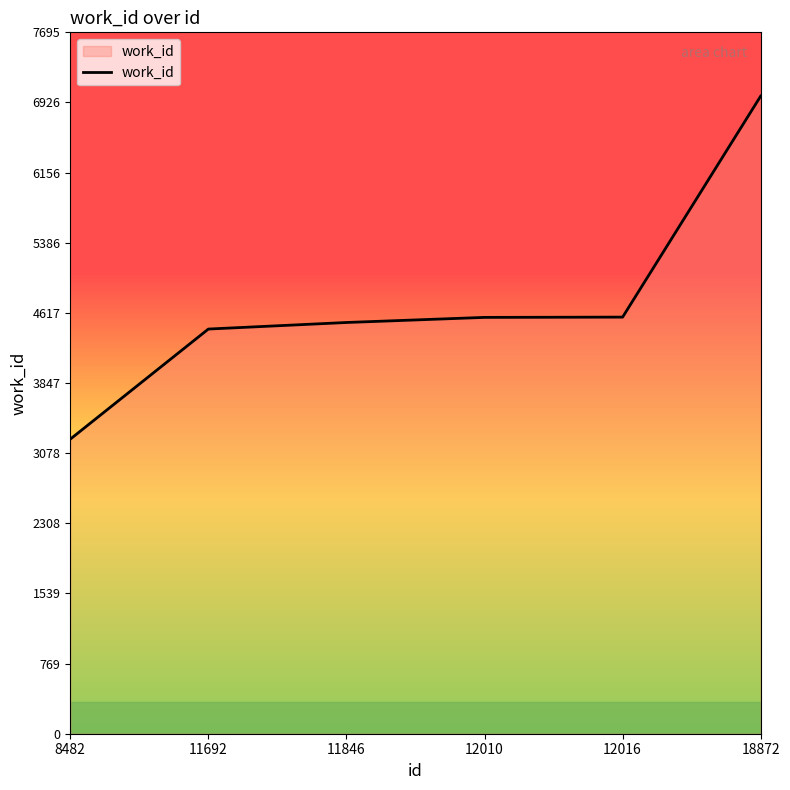

What is the difference between the maximum and minimum values?

3764